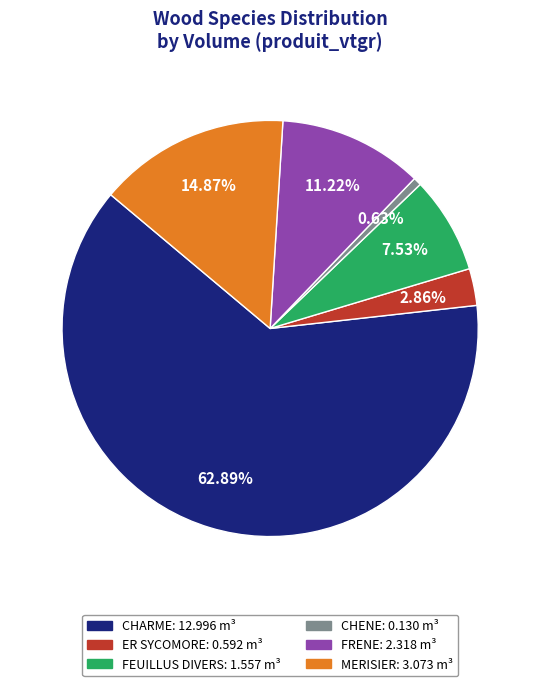

Which has a higher value, MERISIER or ER SYCOMORE?

MERISIER